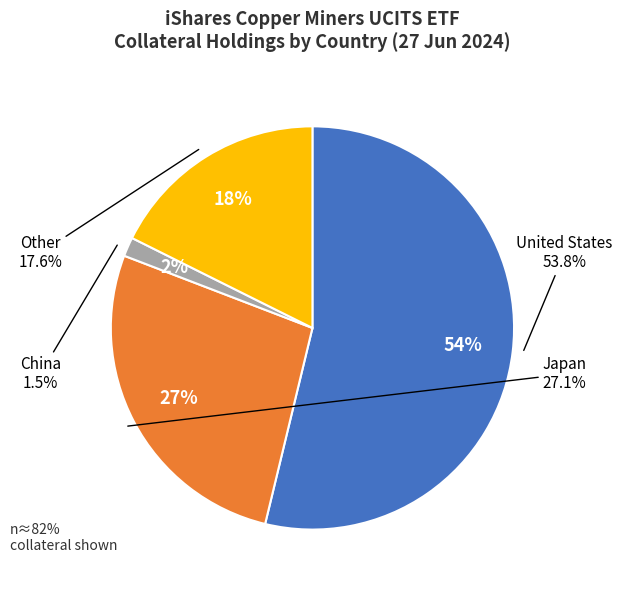

Does 22 represent more than half of the total?

No